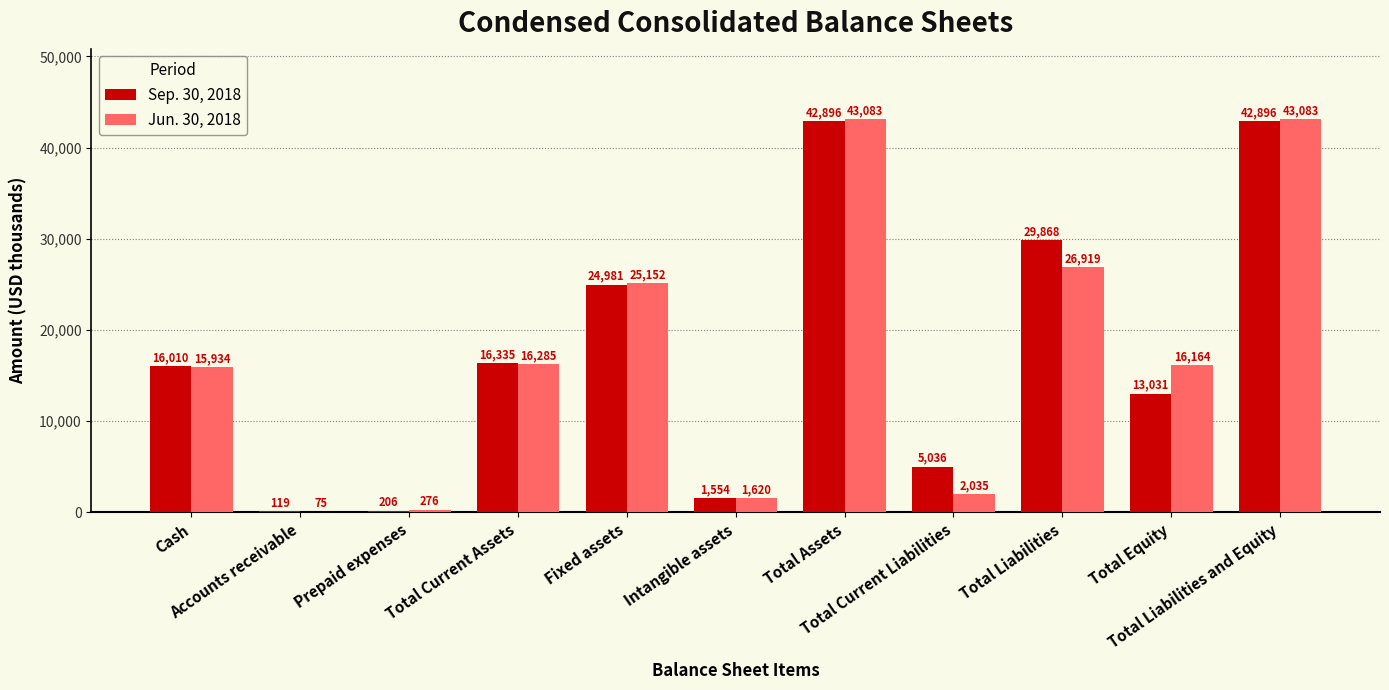

Which series has the largest total across all categories?

Sep. 30, 2018